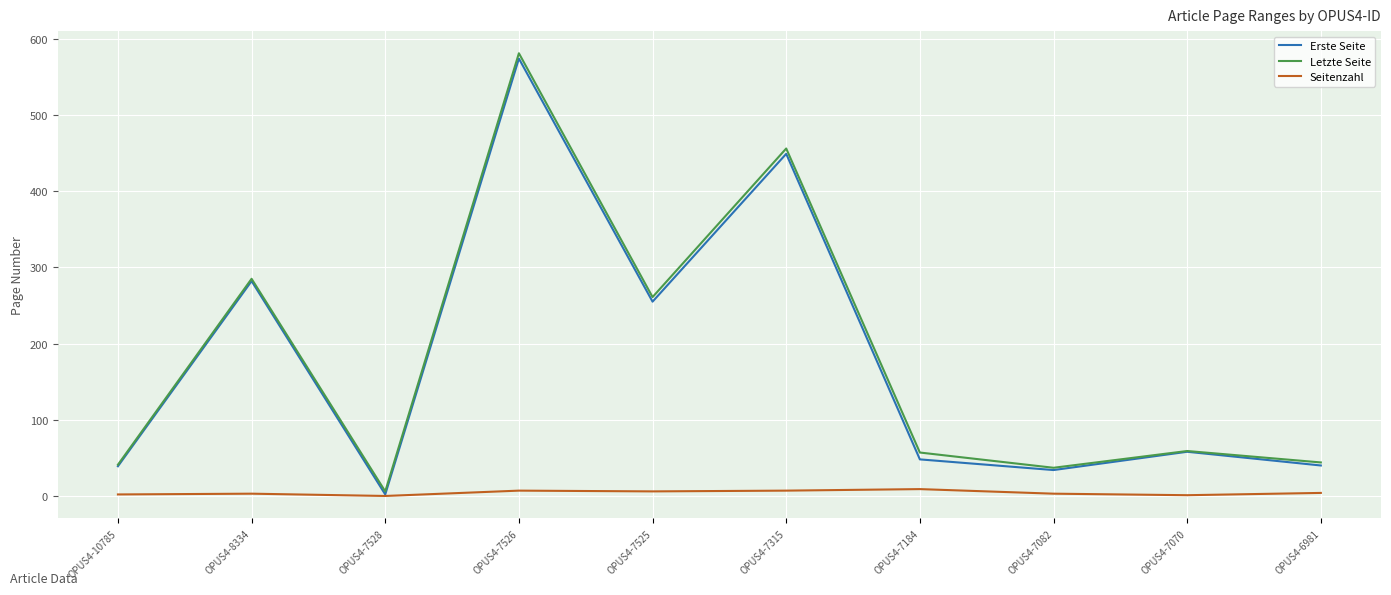

Which series changed the most between OPUS4-7526 and OPUS4-7525?

Letzte Seite